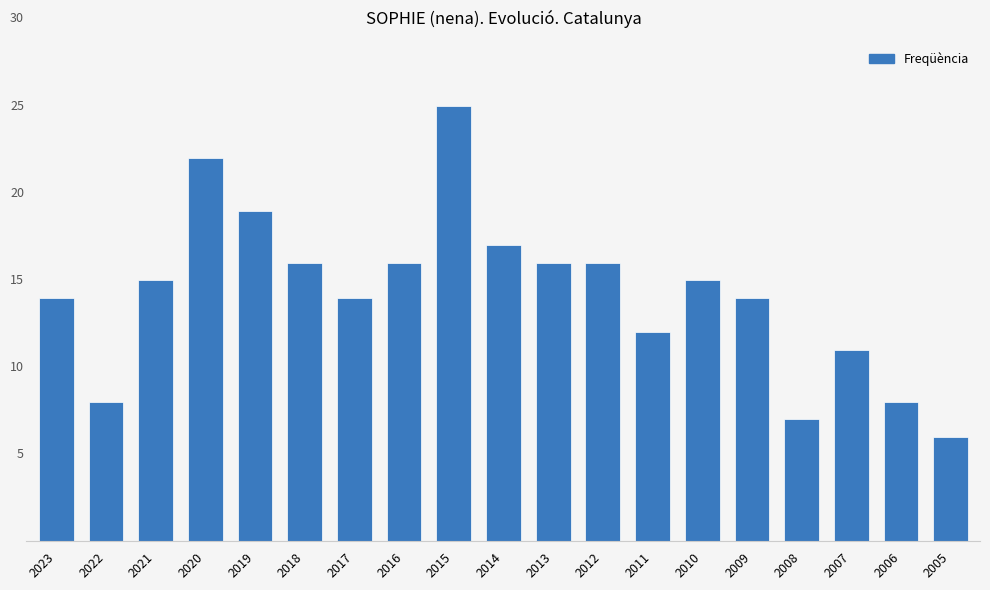

Which label corresponds to the largest value in the chart?

2015